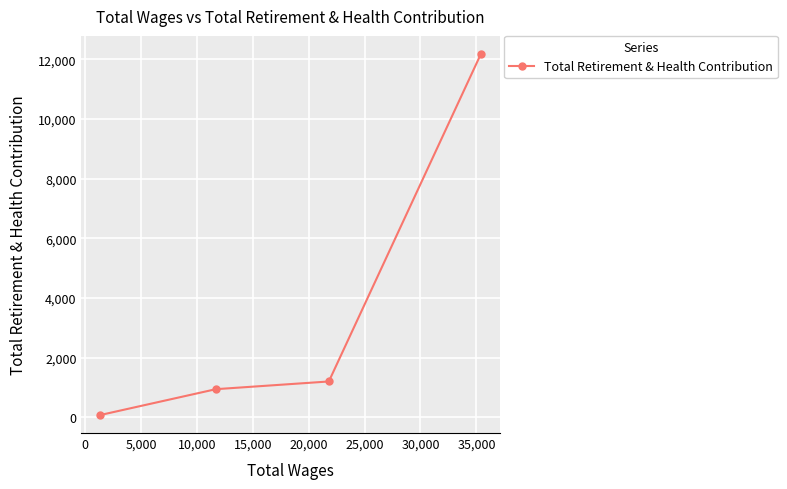

What is the sum of all values?

14394